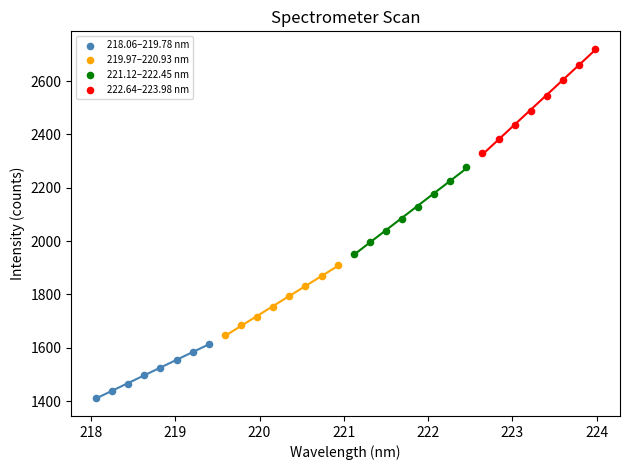

Which series has the largest Y range (max minus min)?

222.64–223.98 nm